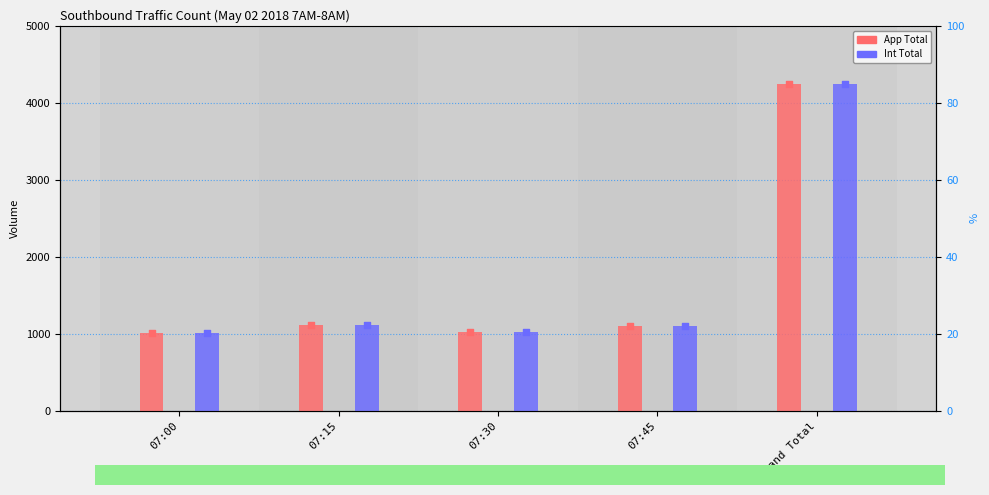

At which category is the sum across all series the highest?

Grand Total